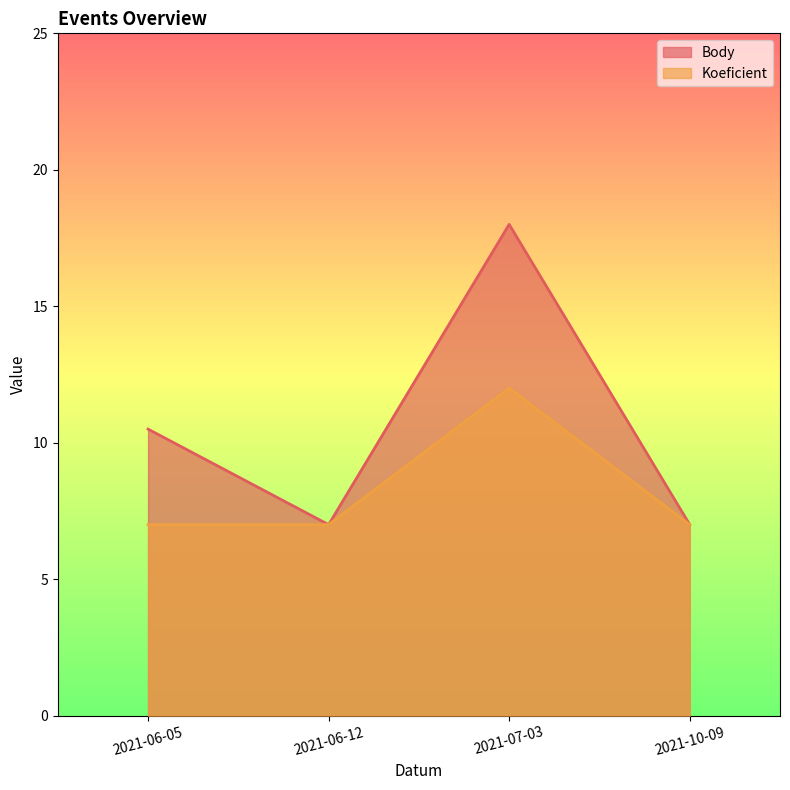

True or false: Koeficient has a value of 12.0 at 2021-07-03.

True